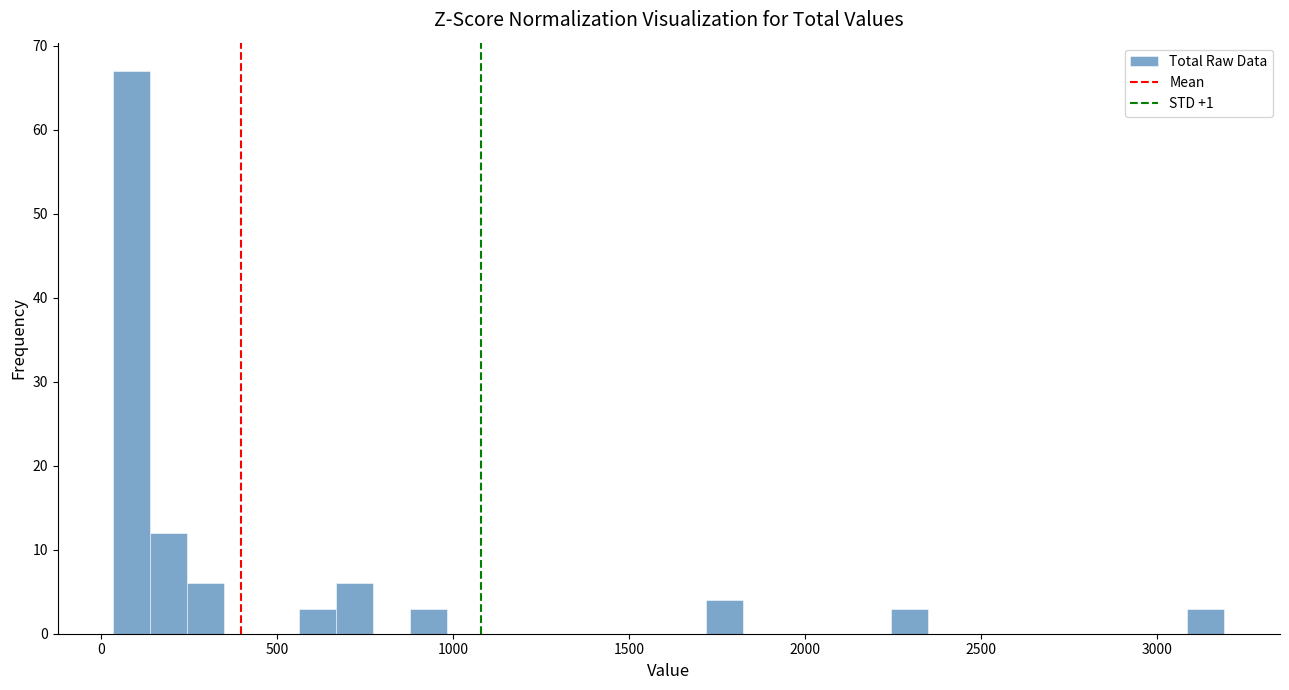

Read against the x-axis, roughly where is the centre of the tallest bar?

100